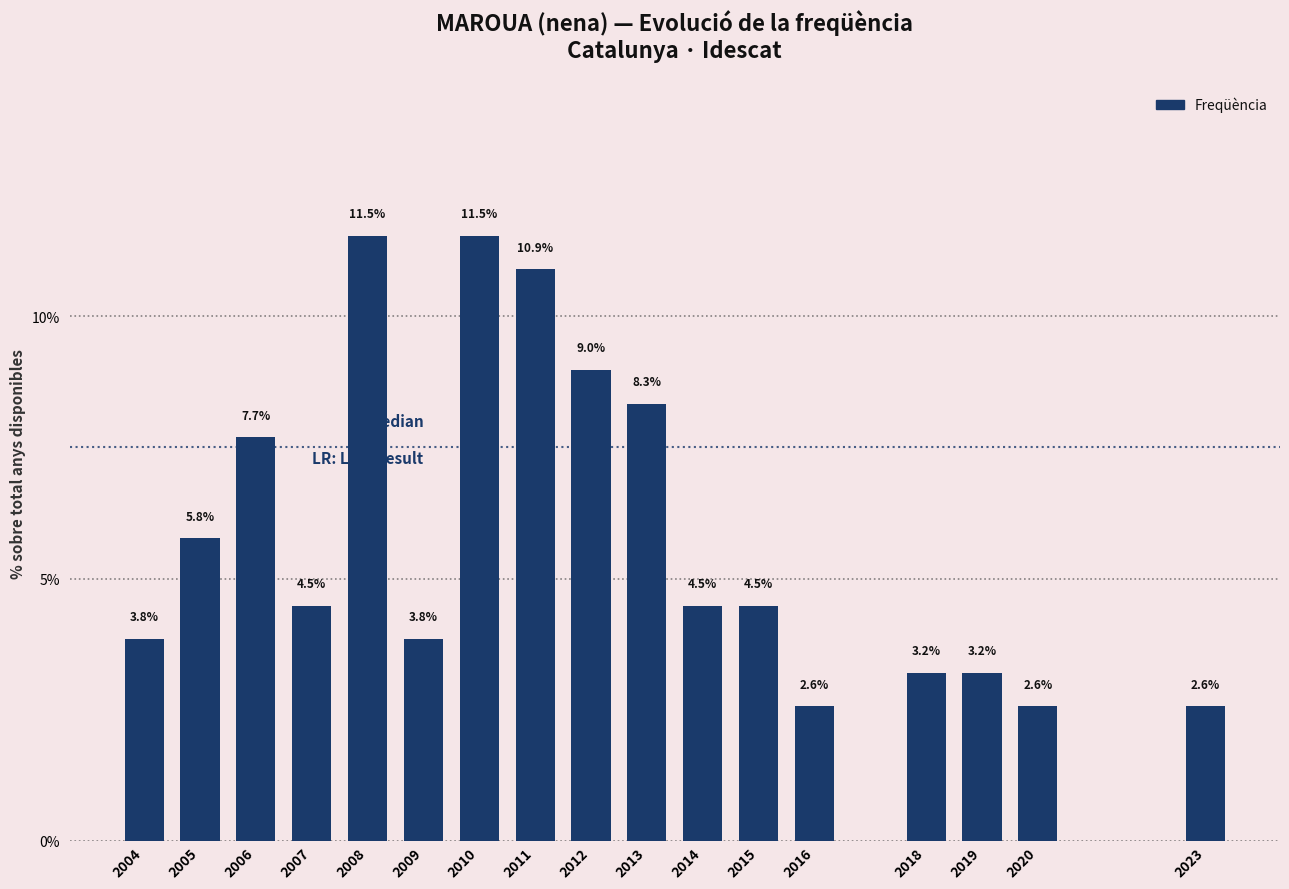

Reading left to right, transcribe all the data shown in this chart.

2004=3.8	2005=5.8	2006=7.7	2007=4.5	2008=11.5	2009=3.8	2010=11.5	2011=10.9	2012=9.0	2013=8.3	2014=4.5	2015=4.5	2016=2.6	2018=3.2	2019=3.2	2020=2.6	2023=2.6